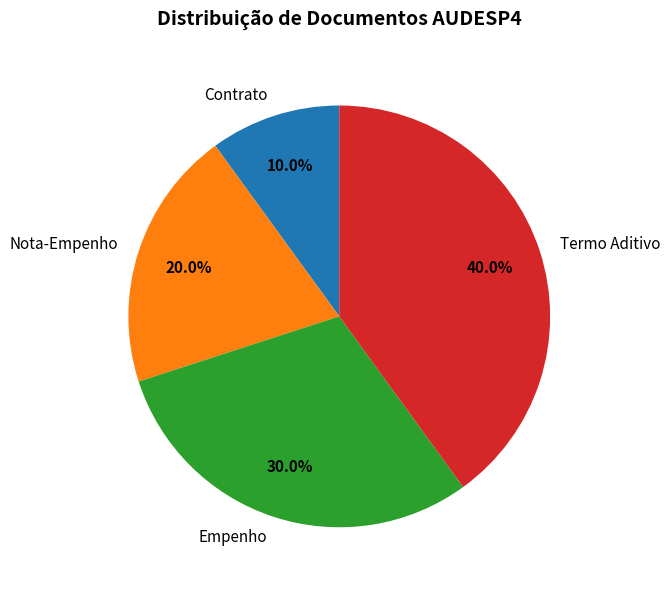

Which has a higher value, Termo Aditivo or Empenho?

Termo Aditivo